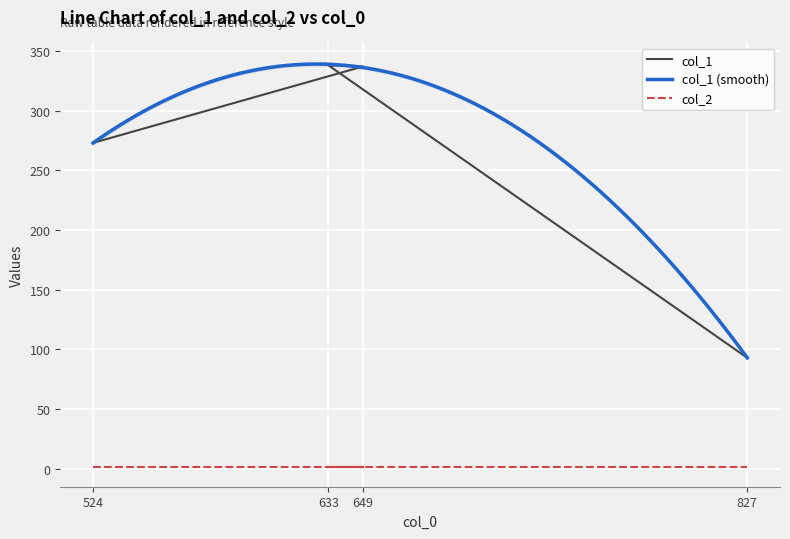

List the labels in order of value, smallest first.

827, 524, 649, 633